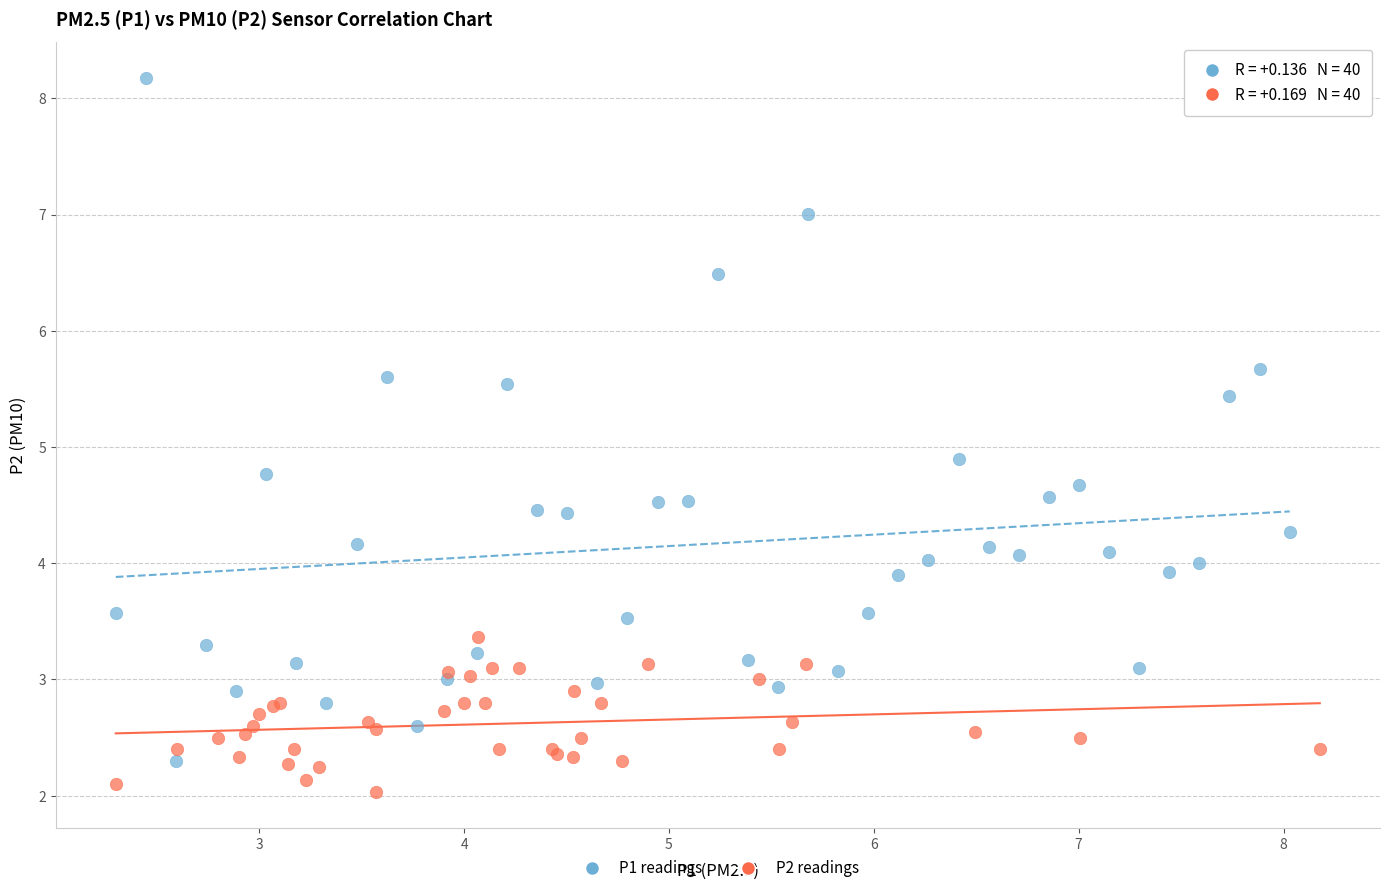

Which series contains the lowest Y value?

P2 readings